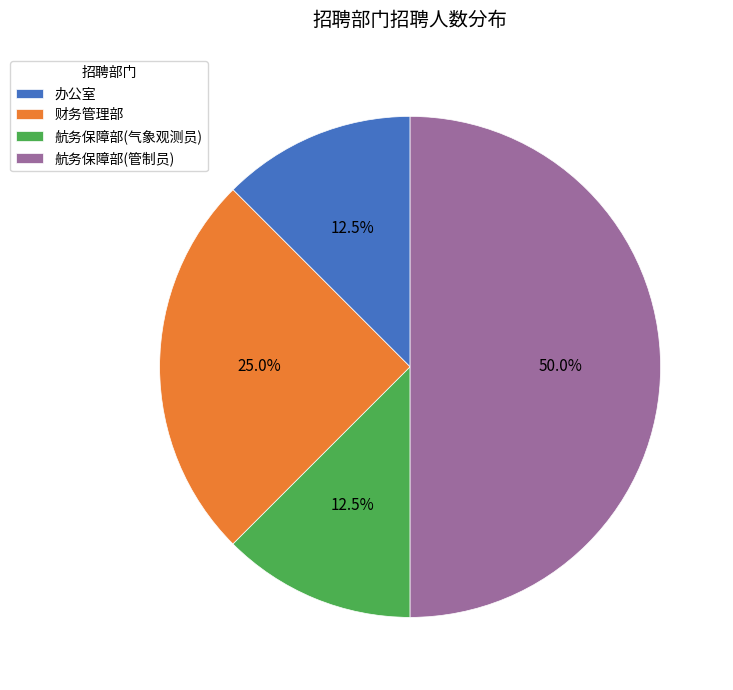

How many segments does this pie chart have?

4